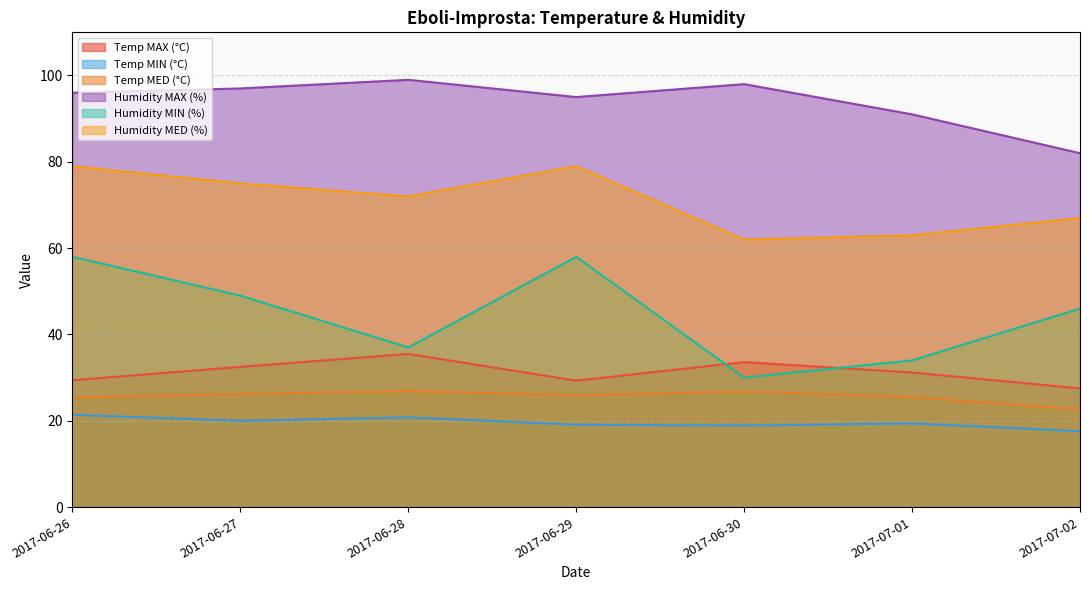

How many Temp MIN (°C) values are between 18 and 20?

4